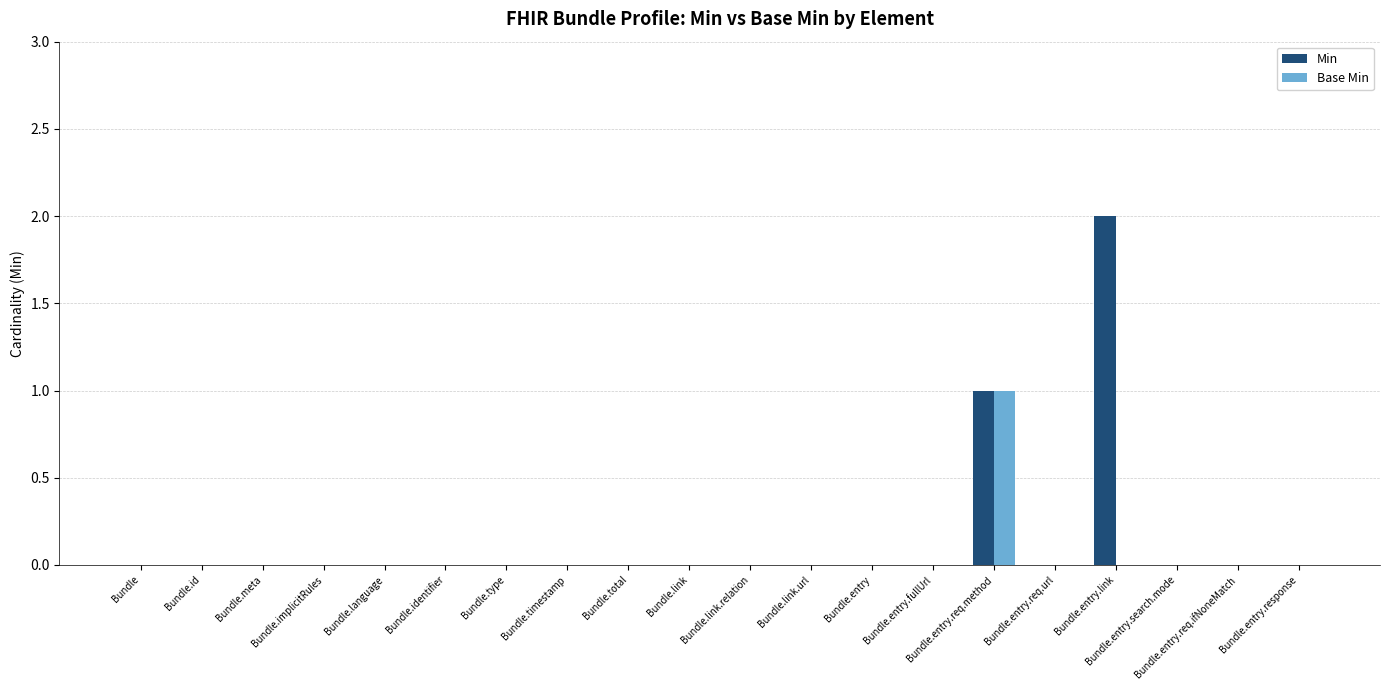

Reading left to right, extract all data points from this chart.

Min: Bundle=0	Bundle.id=0	Bundle.meta=0	Bundle.implicitRules=0	Bundle.language=0	Bundle.identifier=0	Bundle.type=0	Bundle.timestamp=0	Bundle.total=0	Bundle.link=0	Bundle.link.relation=0	Bundle.link.url=0	Bundle.entry=0	Bundle.entry.fullUrl=0	Bundle.entry.req.method=1	Bundle.entry.req.url=0	Bundle.entry.link=2	Bundle.entry.search.mode=0	Bundle.entry.req.ifNoneMatch=0	Bundle.entry.response=0
Base Min: Bundle=0	Bundle.id=0	Bundle.meta=0	Bundle.implicitRules=0	Bundle.language=0	Bundle.identifier=0	Bundle.type=0	Bundle.timestamp=0	Bundle.total=0	Bundle.link=0	Bundle.link.relation=0	Bundle.link.url=0	Bundle.entry=0	Bundle.entry.fullUrl=0	Bundle.entry.req.method=1	Bundle.entry.req.url=0	Bundle.entry.link=0	Bundle.entry.search.mode=0	Bundle.entry.req.ifNoneMatch=0	Bundle.entry.response=0